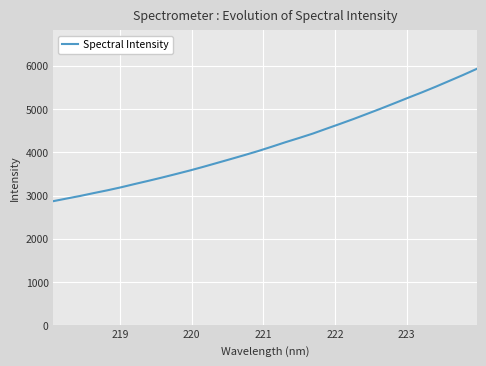

What is the maximum value shown in the chart?

5927.1